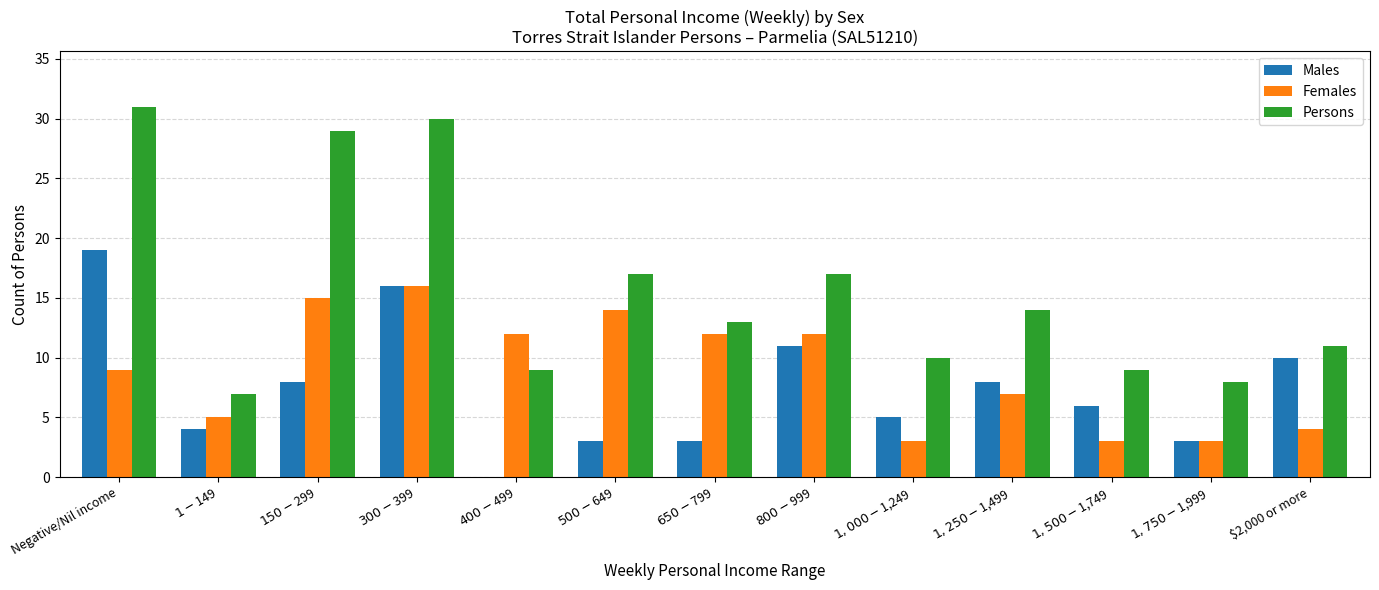

True or false: Persons has a value of 23 at $1,250-$1,499.

False